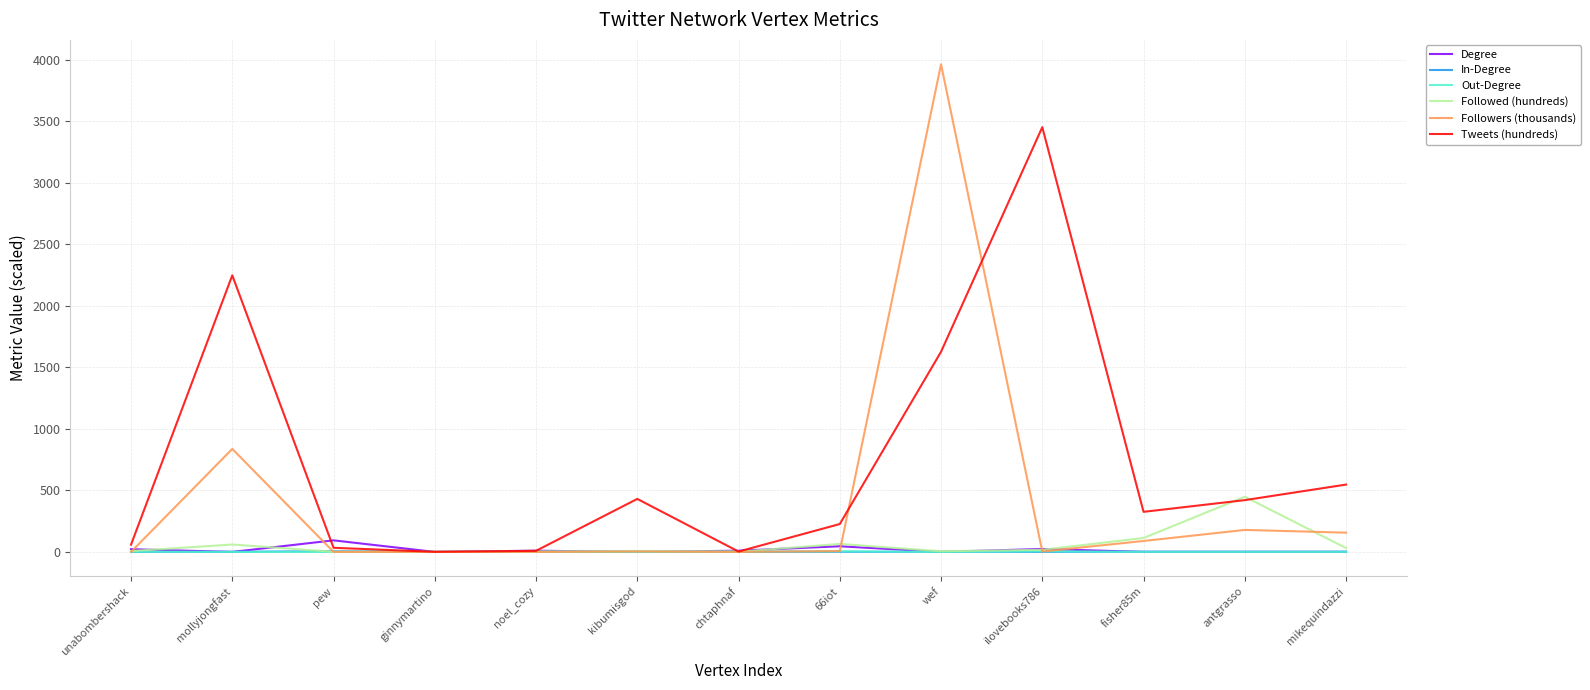

Which series has the largest total across all categories?

Tweets (hundreds)